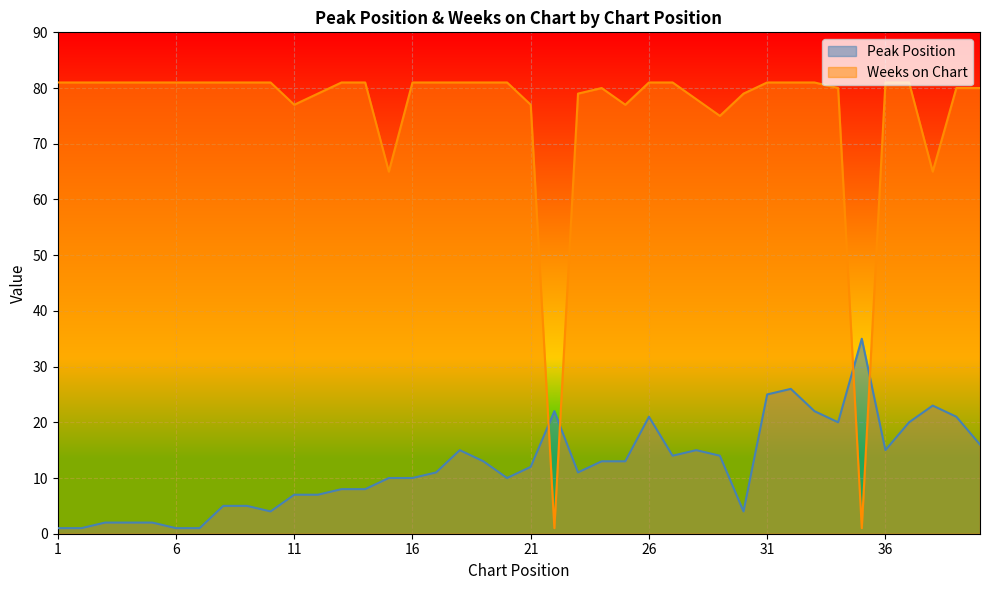

At which category does Weeks on Chart reach its first local peak?

24